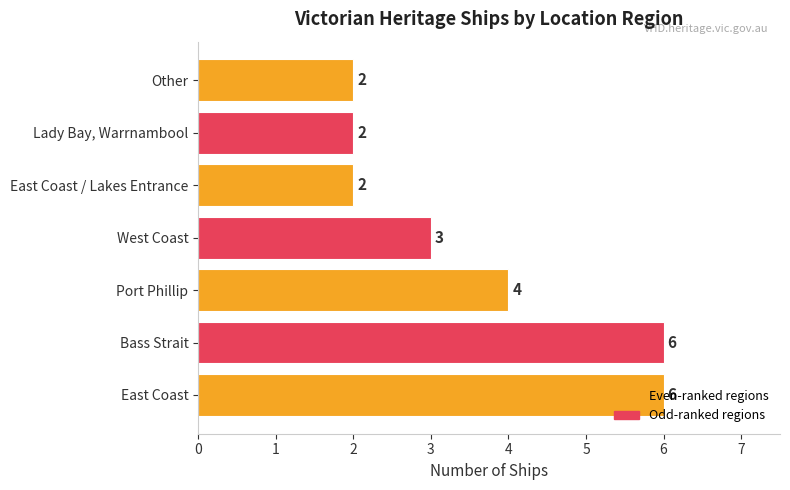

What is the difference between the maximum and second lowest values?

4